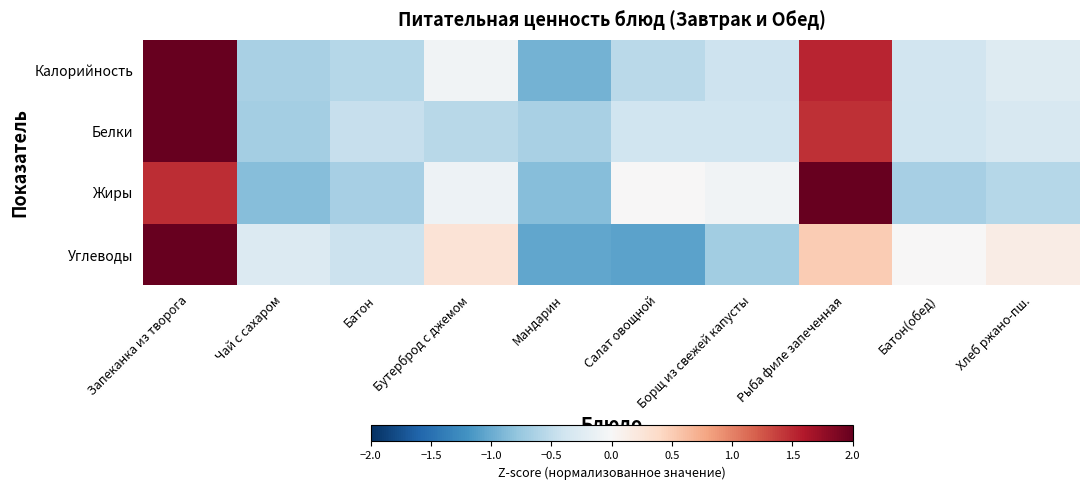

What is the maximum value shown in the chart?

2.6